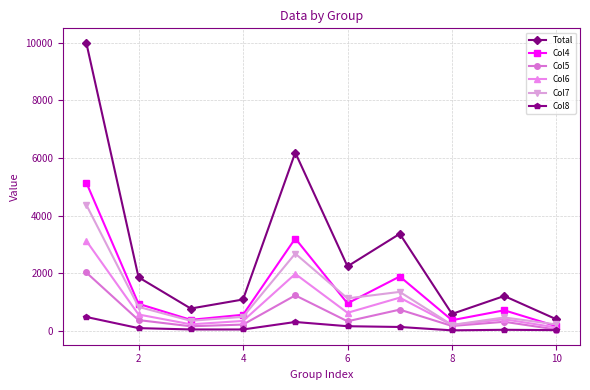

What is the maximum value for Total?

10000